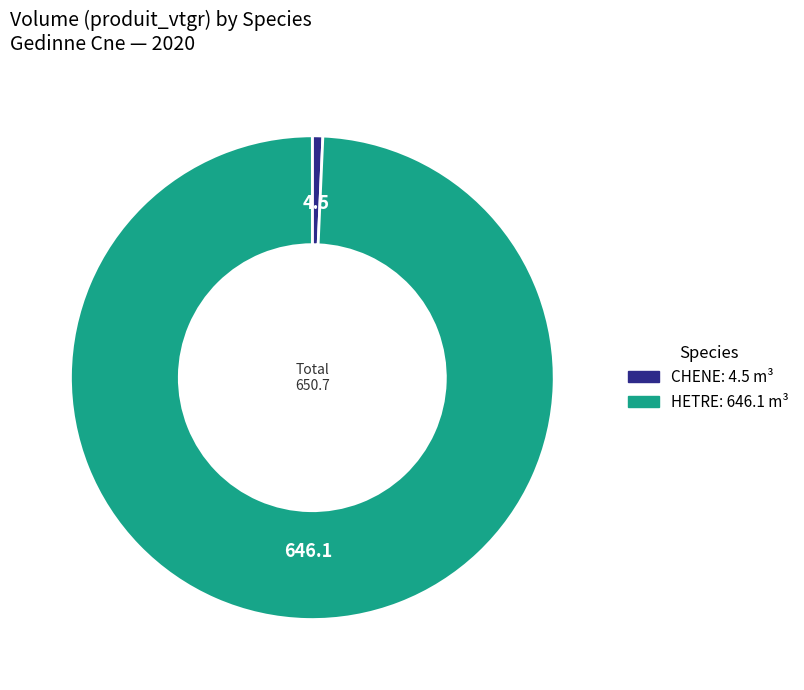

Is there a majority slice in this chart?

Yes